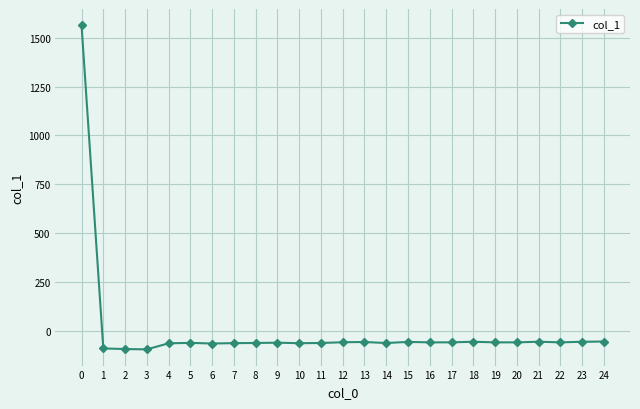

How many positive values are there?

1